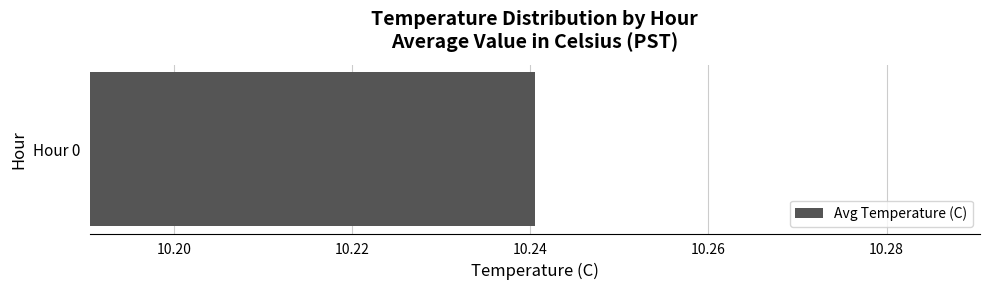

Are the bars grouped side by side (vs. stacked)?

No